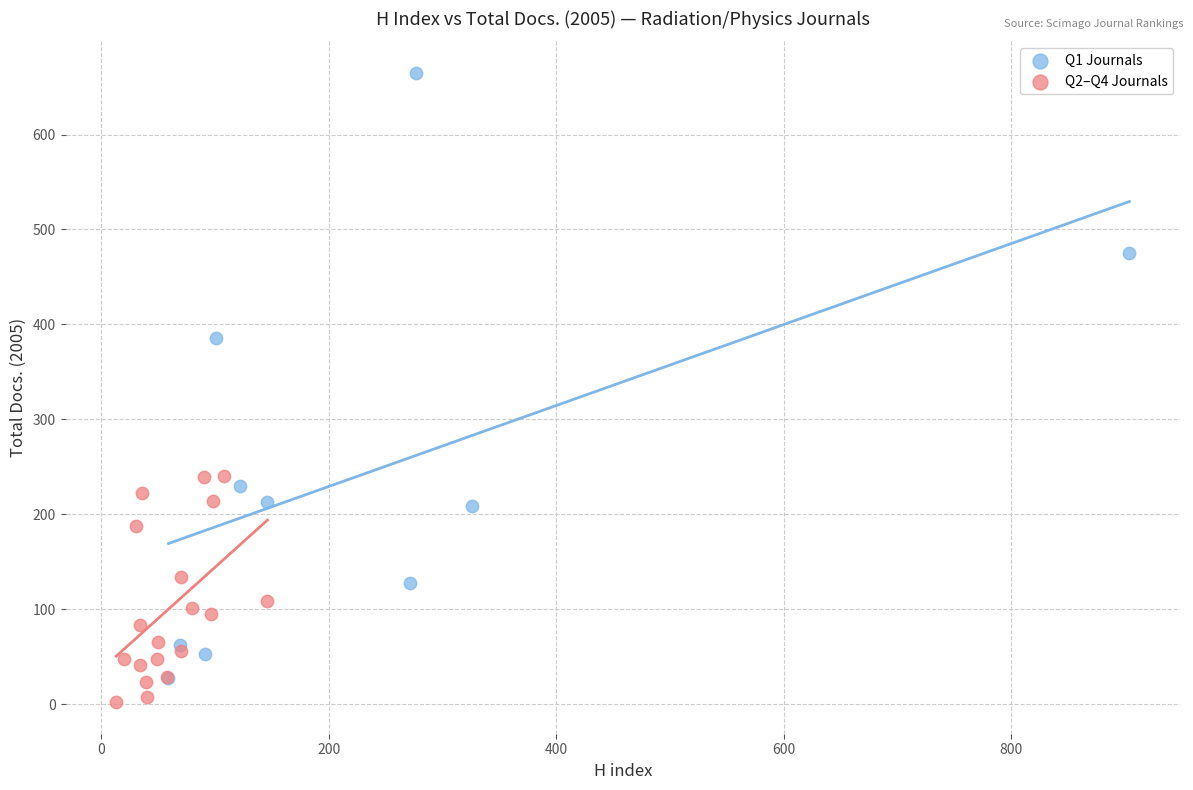

What are all the series names shown in the legend?

Q1 Journals, Q2–Q4 Journals